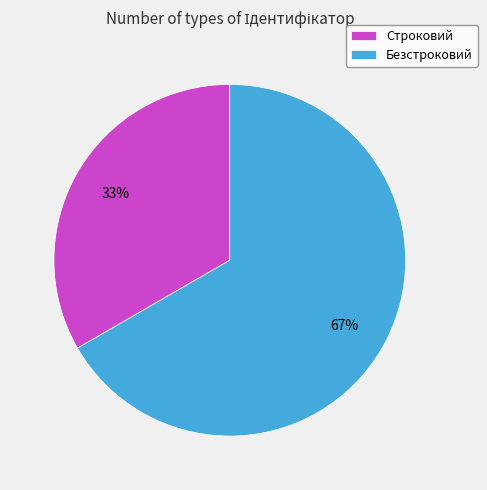

Is there a majority slice in this chart?

Yes